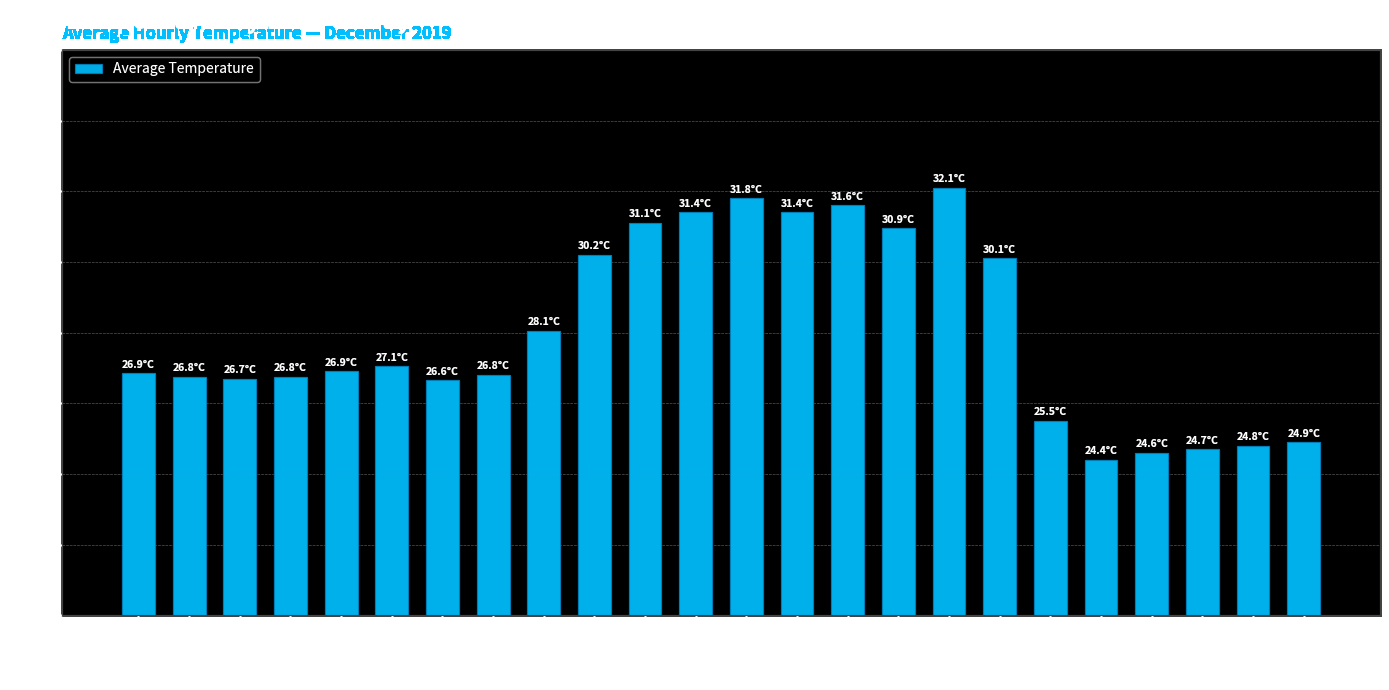

At which label is the value closest to 28?

08:00